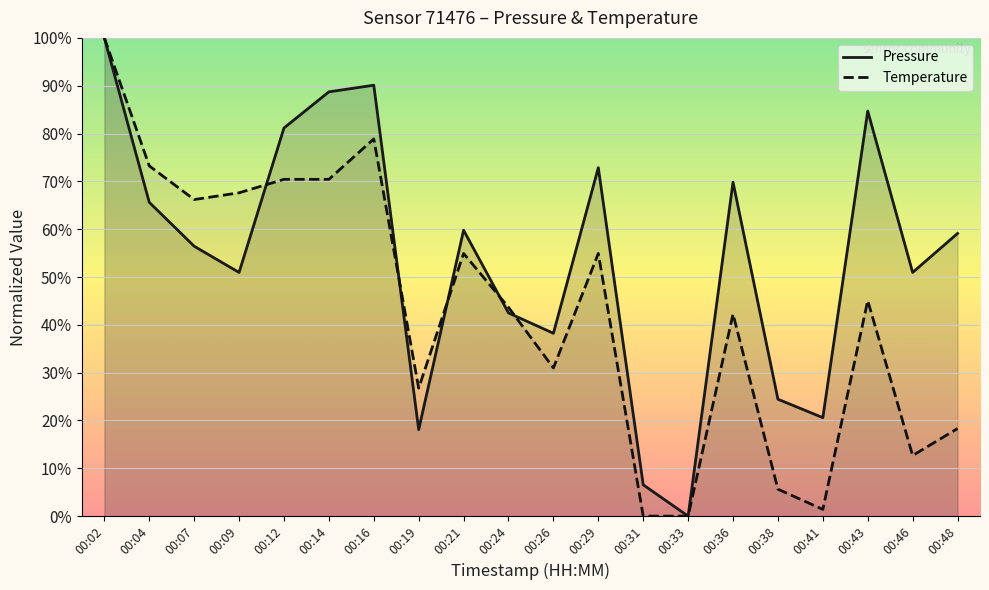

Where do Temperature and Pressure first cross each other?

00:09 and 00:12